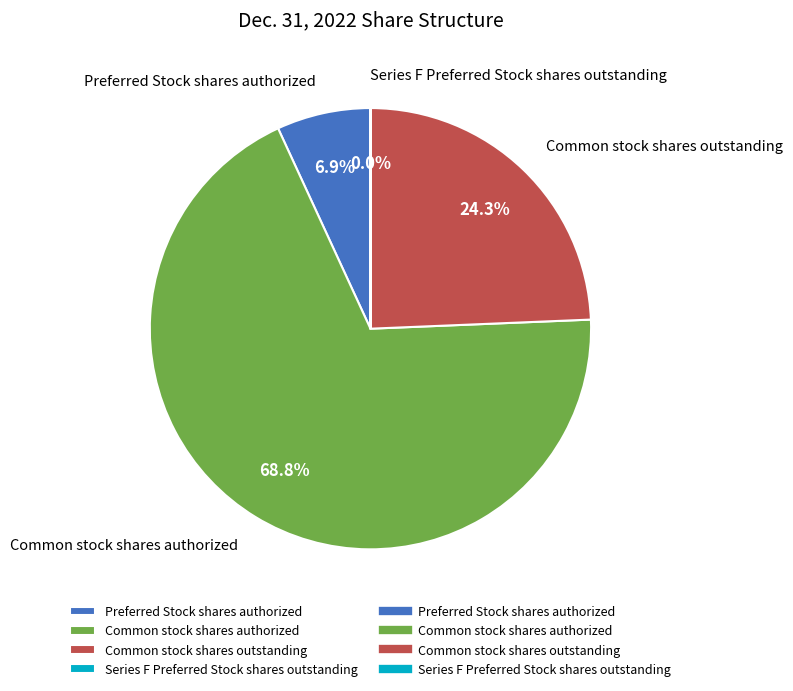

Is the sum of Preferred Stock shares authorized and Common stock shares authorized greater than half?

Yes